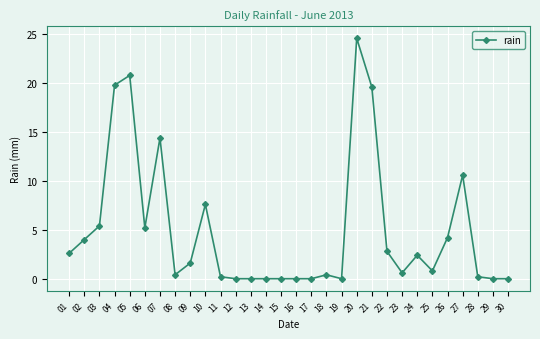

What is the difference between the values at 13 and 22?

2.8